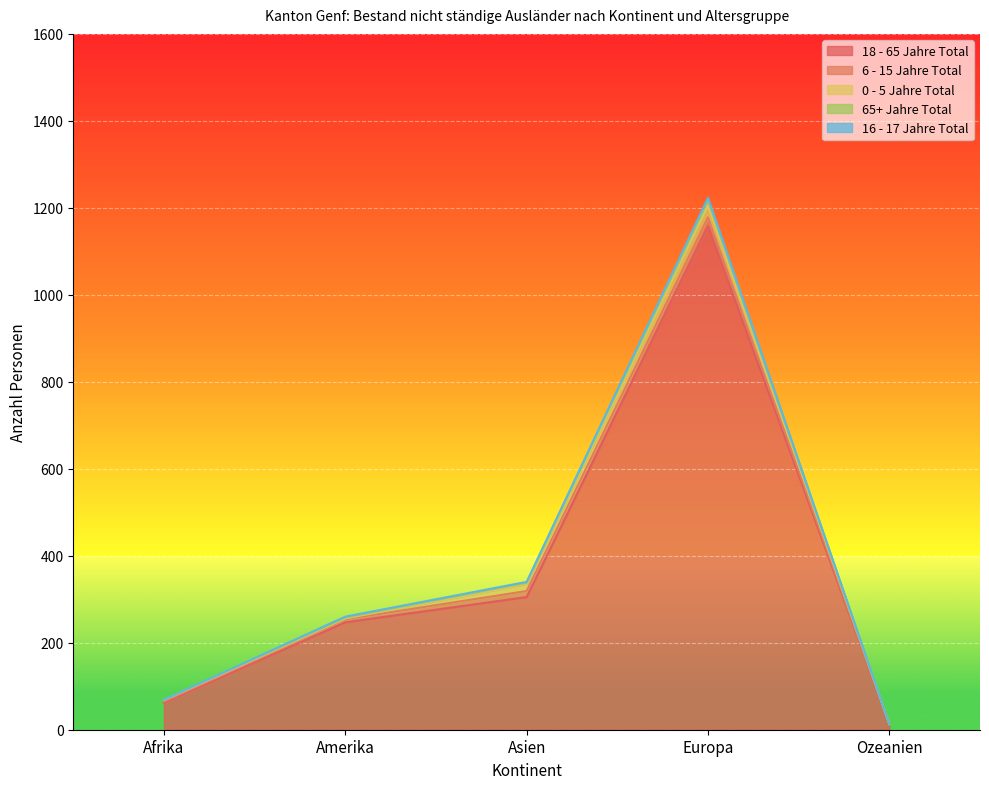

Does the chart display data point markers on the line(s)?

No